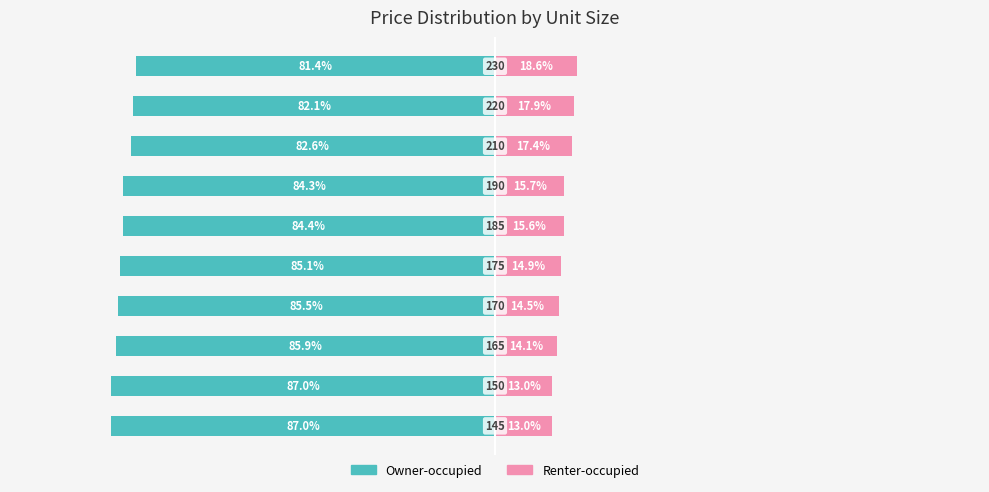

How many values in the Owner-occupied series exceed -84?

3